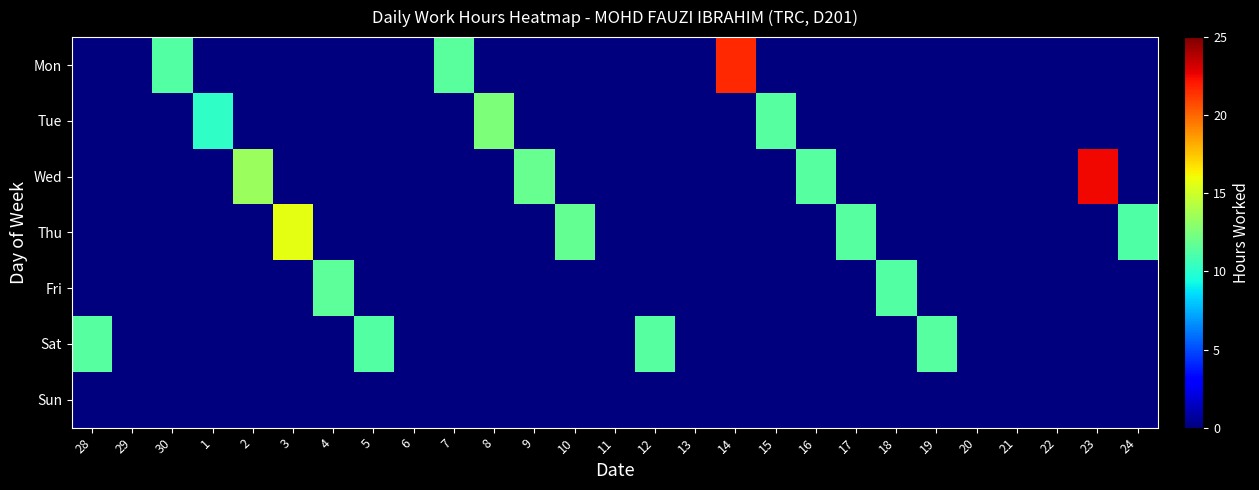

How many series are shown in this chart?

7